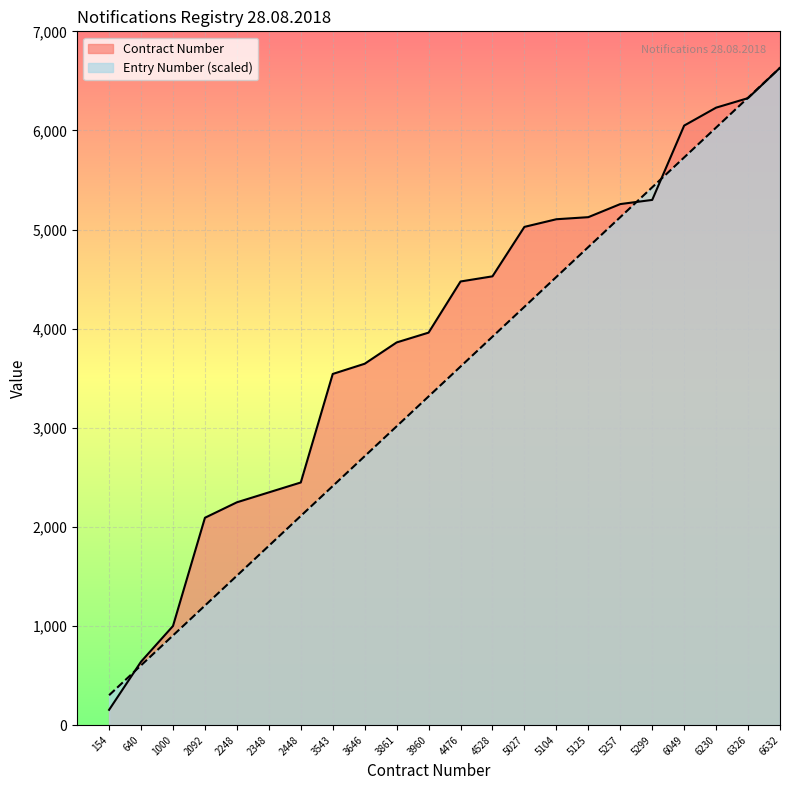

Rank the series by their average value, from highest to lowest.

Contract Number, Entry Number (scaled)